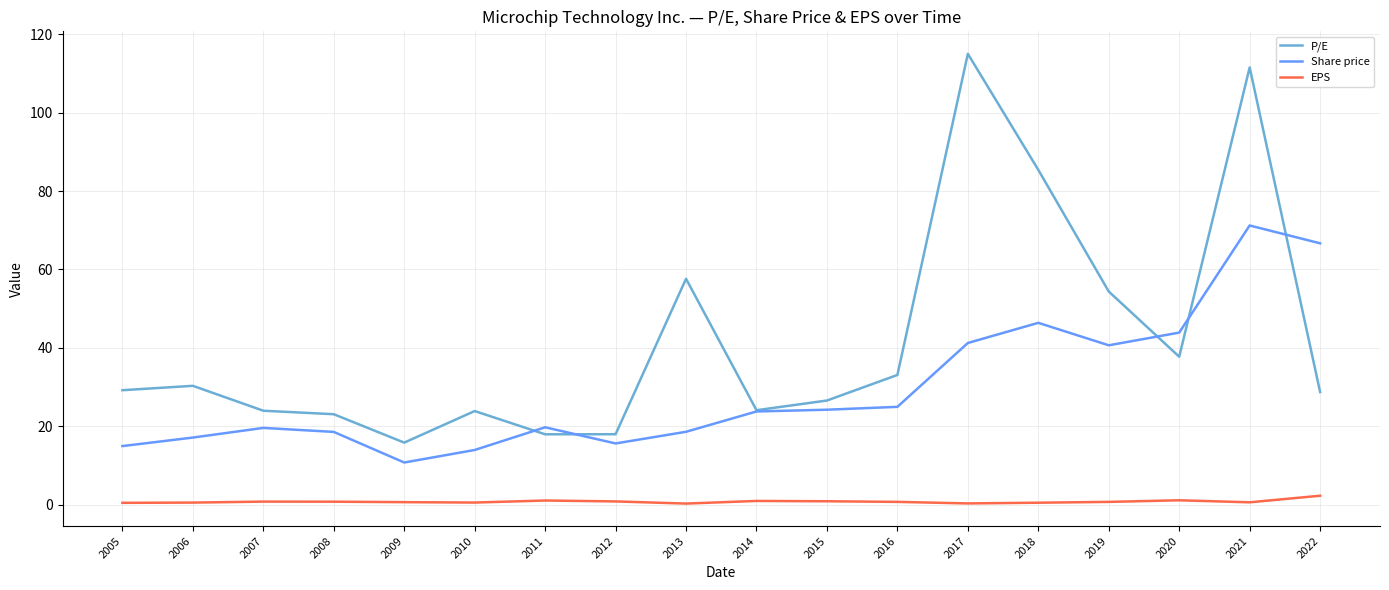

What is the maximum value for EPS?

2.3